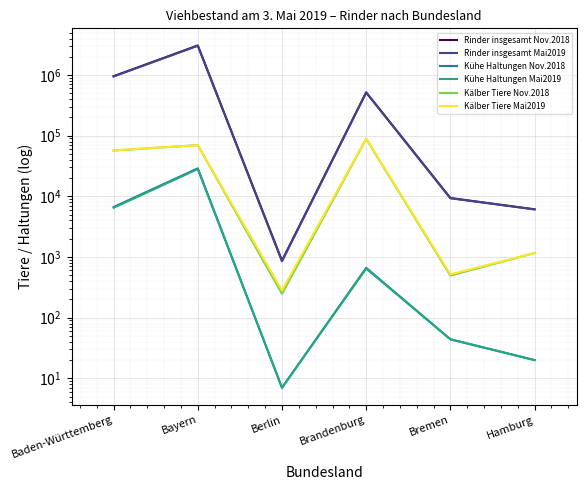

What is the label of the 2nd point from the right?

Bremen